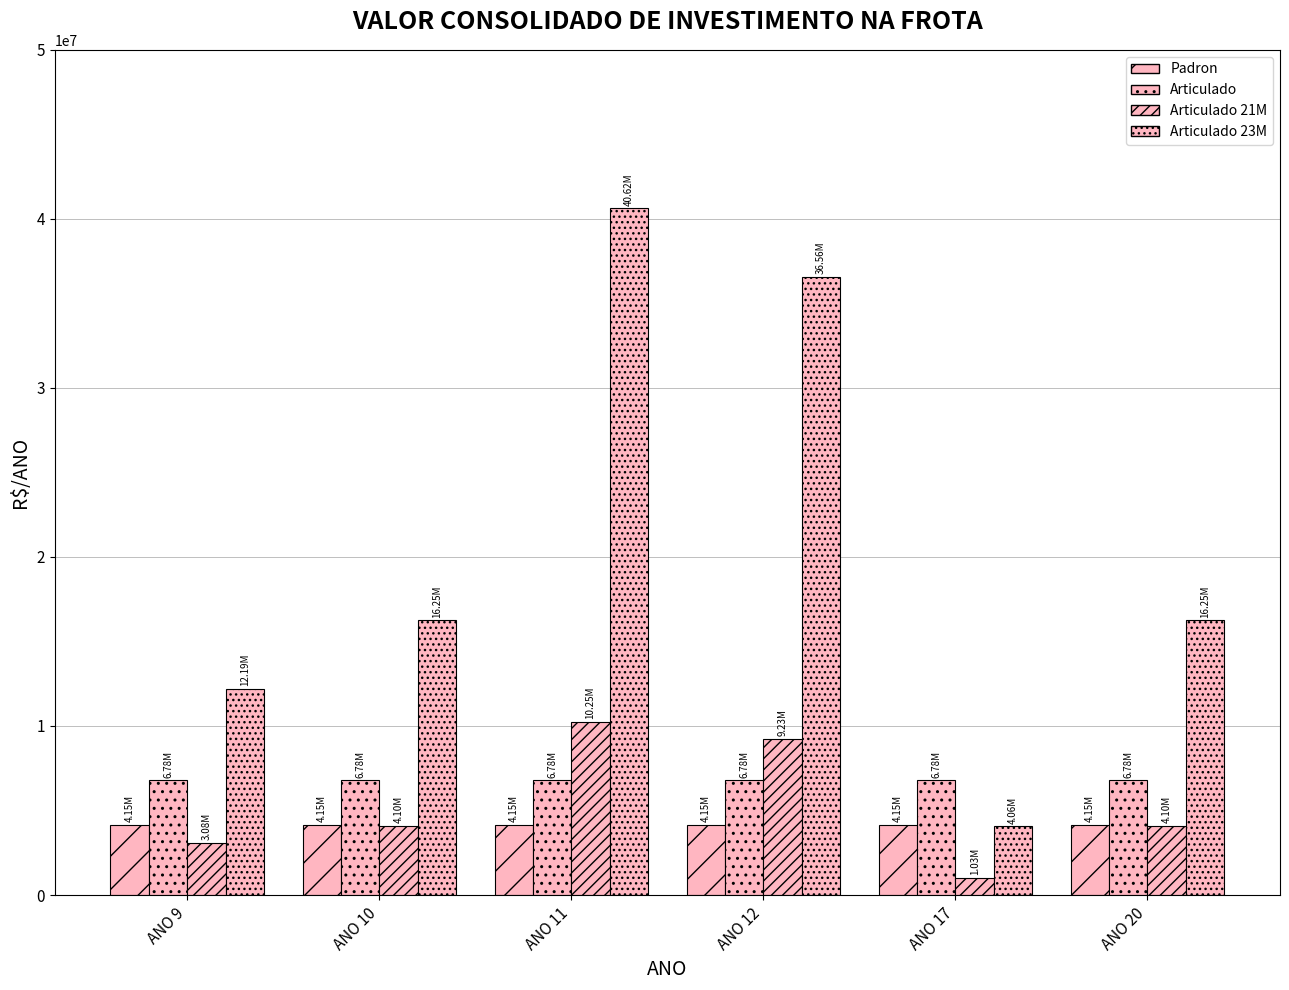

How many bars are there in each group?

4